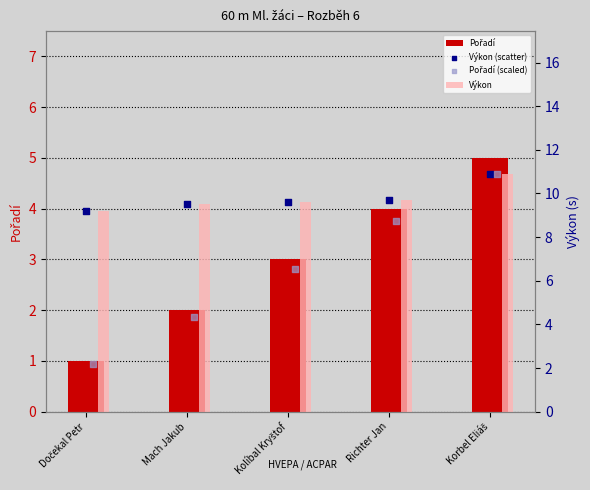

Which series reaches the maximum Y coordinate?

Výkon